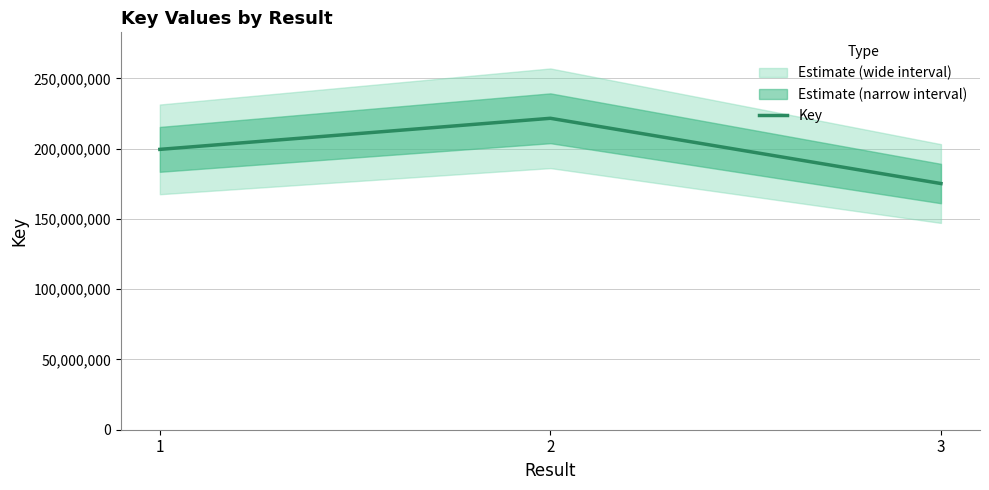

The chart shows a value of 348752897 at 1. True or false?

False